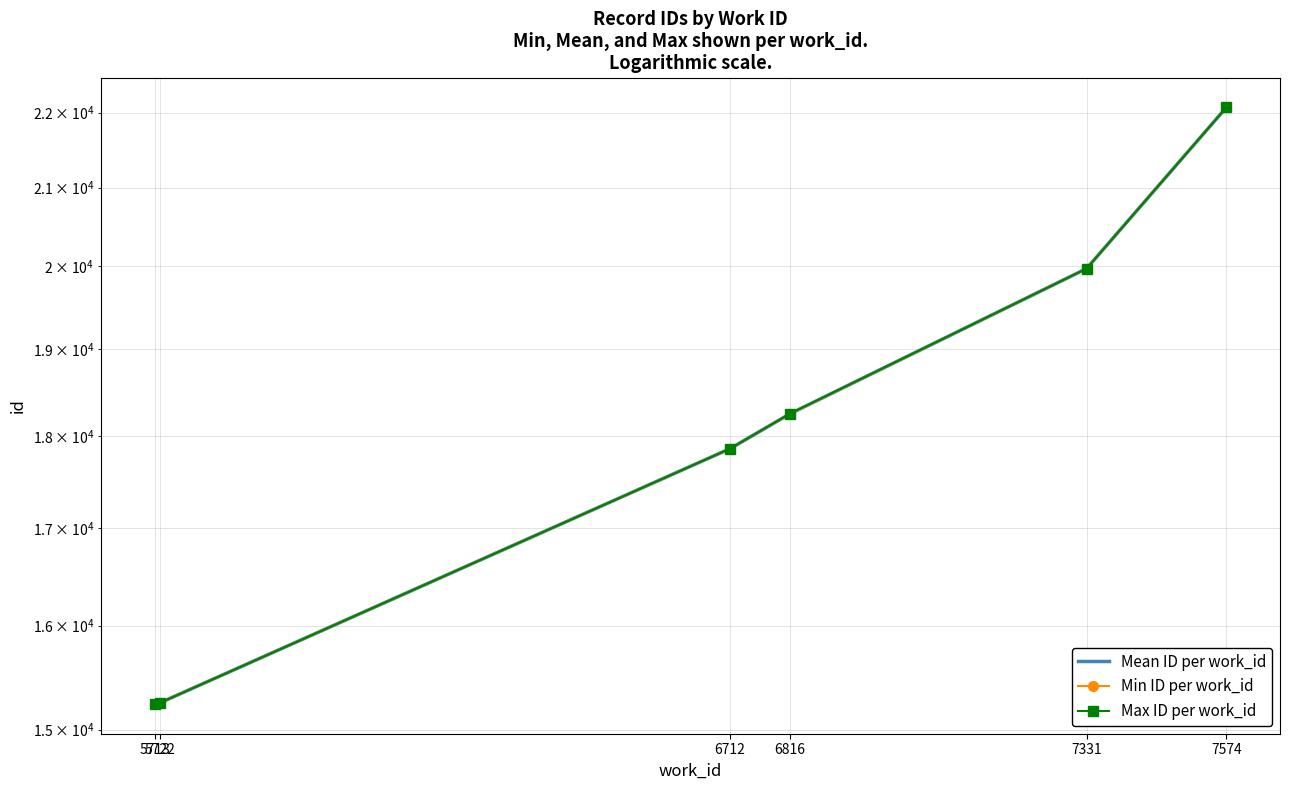

Reading left to right, transcribe all the data shown in this chart.

Mean ID per work_id: 15241.5	15252.0	17858.0	18248.5	19969.0	22072.0
Min ID per work_id: 15241.0	15252.0	17858.0	18247.0	19969.0	22072.0
Max ID per work_id: 15242.0	15252.0	17858.0	18250.0	19969.0	22072.0